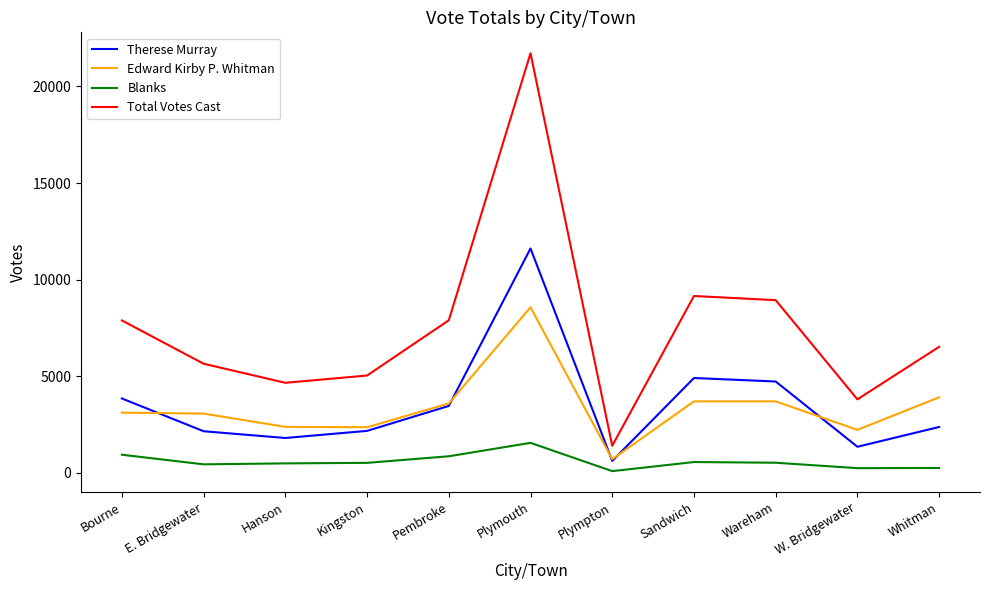

At which category is the sum across all series the highest?

Plymouth